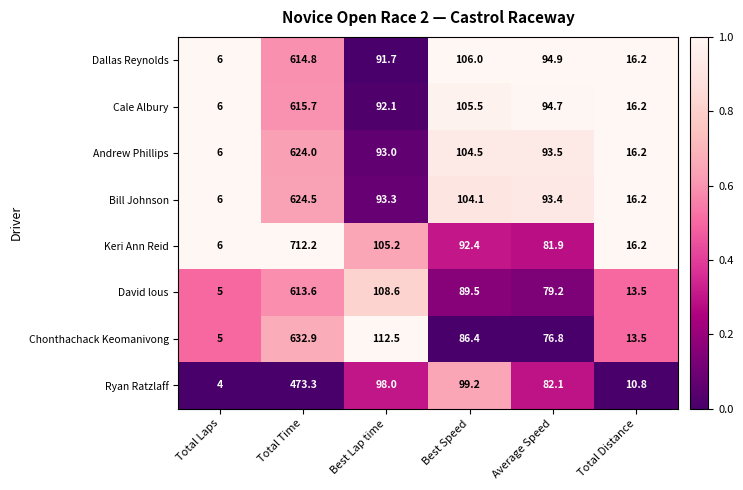

Where is Andrew Phillips nearest to the value 315?

Best Speed